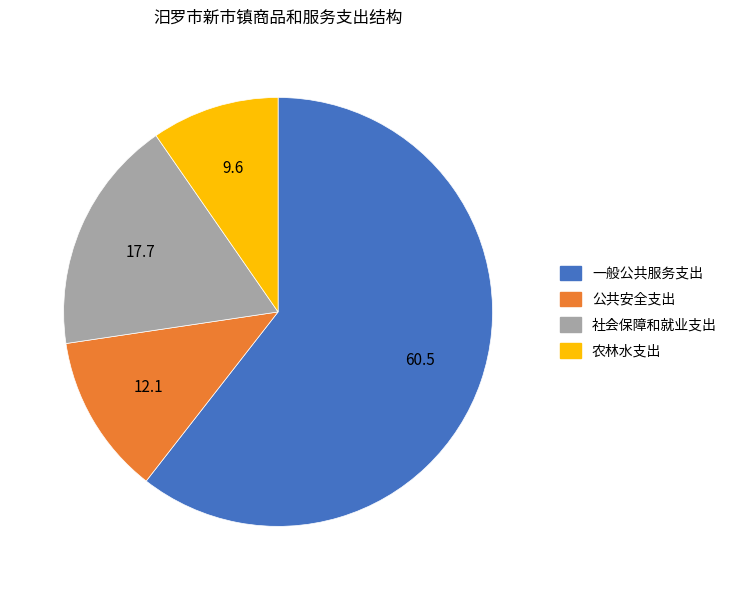

Rank the categories by value from highest to lowest.

一般公共服务支出, 社会保障和就业支出, 公共安全支出, 农林水支出